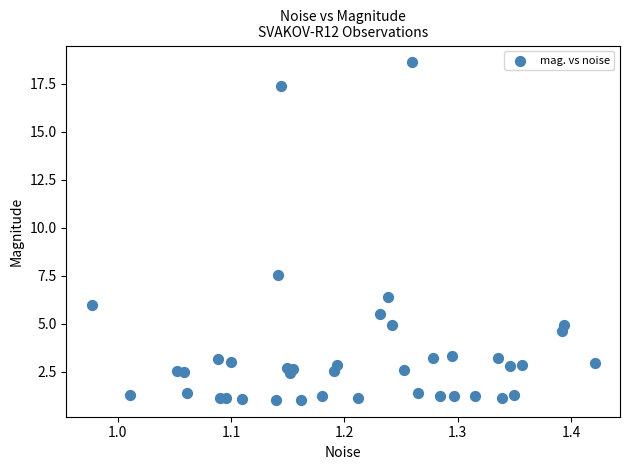

What is the range of X values (max minus min)?

0.4